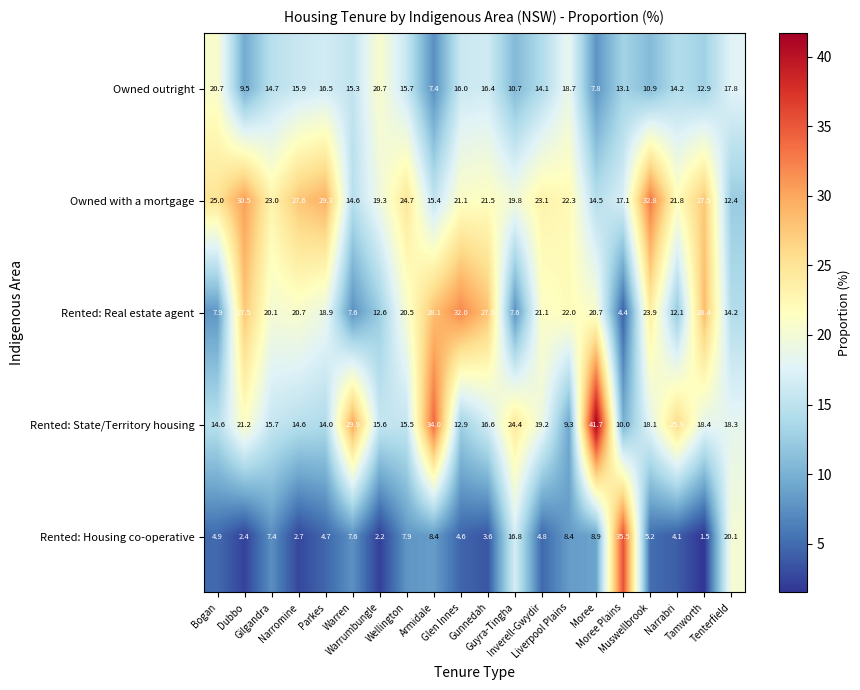

Which series has the largest range (max minus min)?

Rented: Housing co-operative